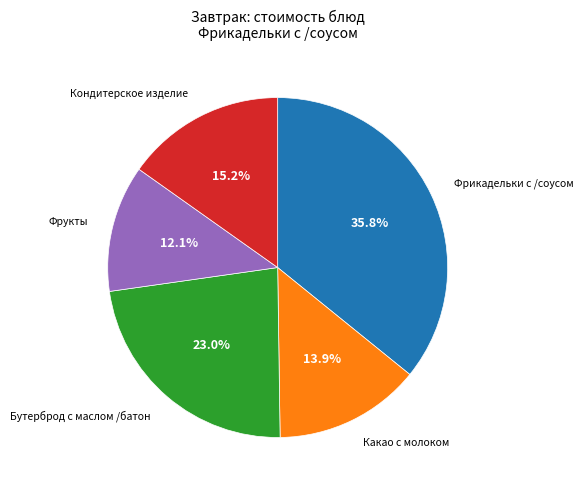

How many segments does this pie chart have?

5